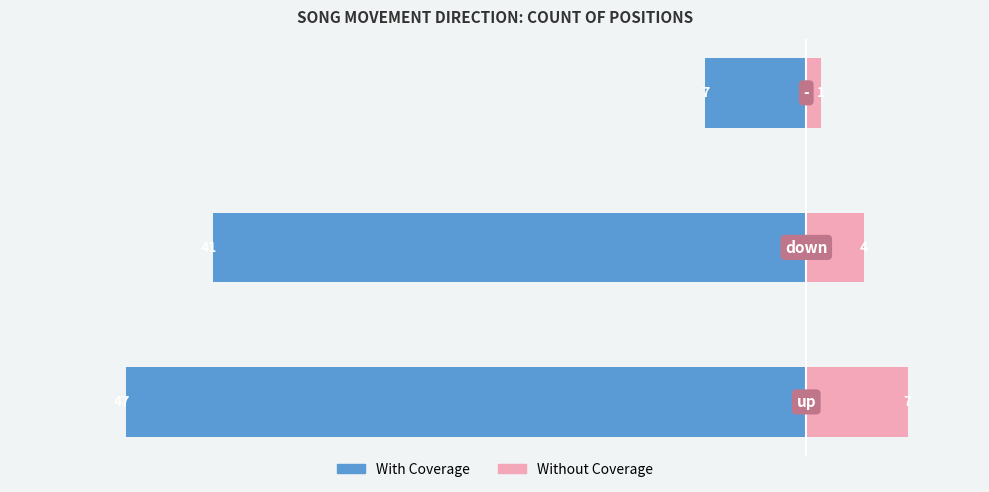

True or false: With Coverage has a value of -41 at 1.

True